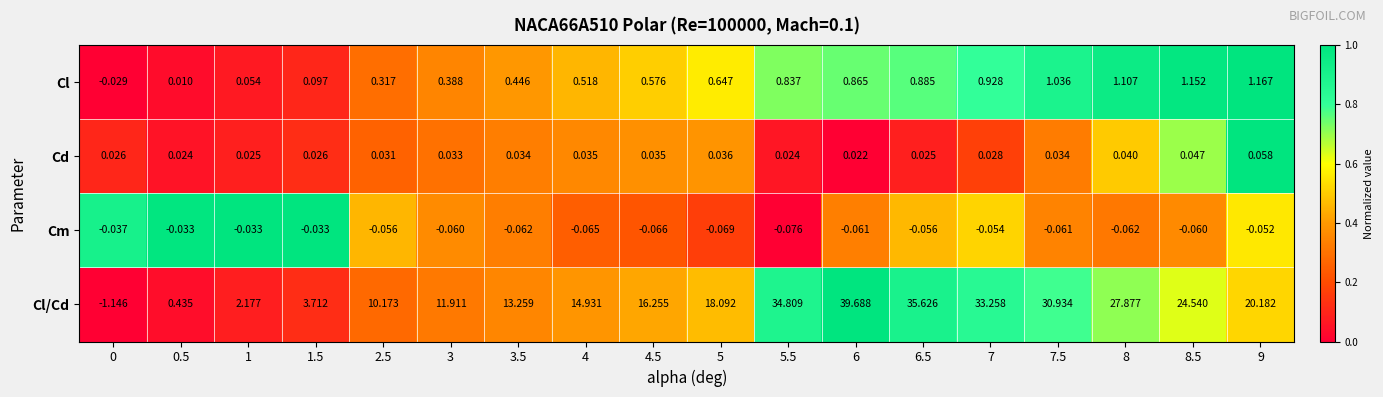

Which series changed the most between 7 and 7.5?

Cl/Cd